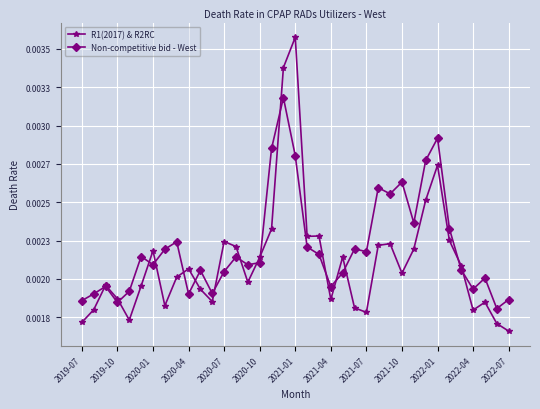

True or false: R1(2017) & R2RC and Non-competitive bid - West cross at least once.

True